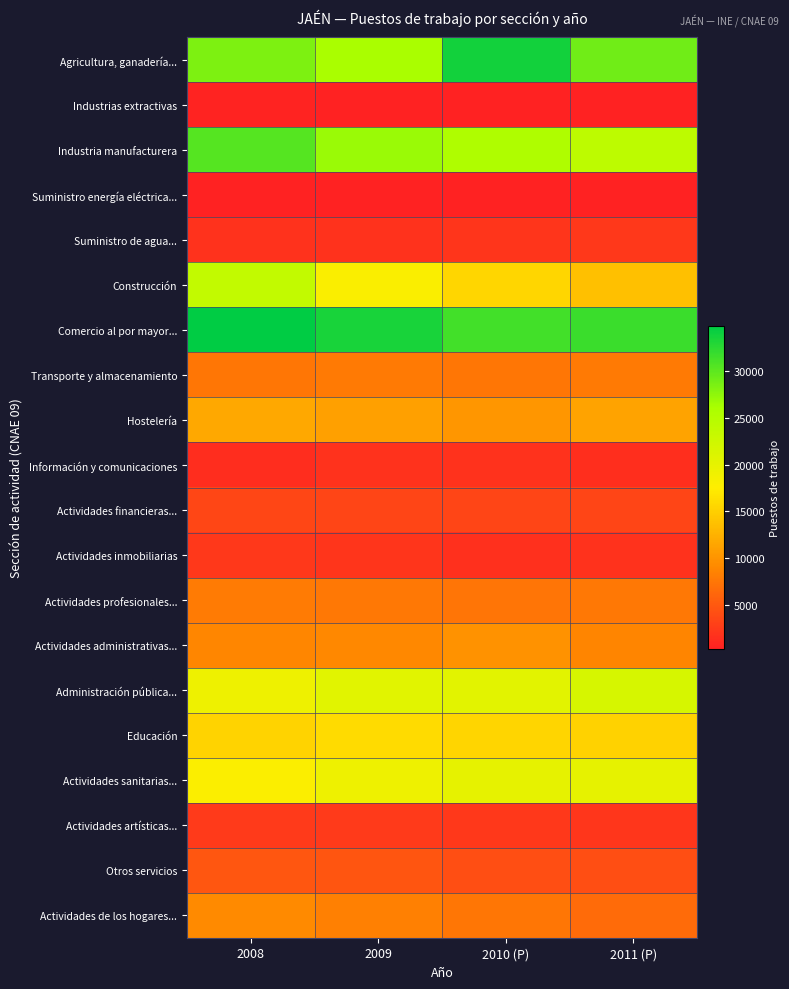

At how many categories does at least one series exceed 9865?

4